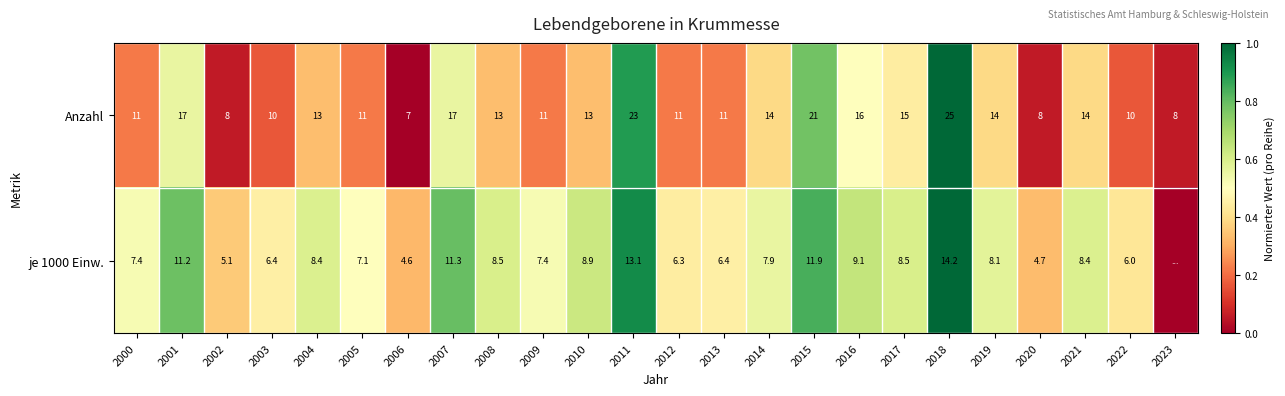

What is the difference between the maximum and minimum values in the Anzahl series?

18.0